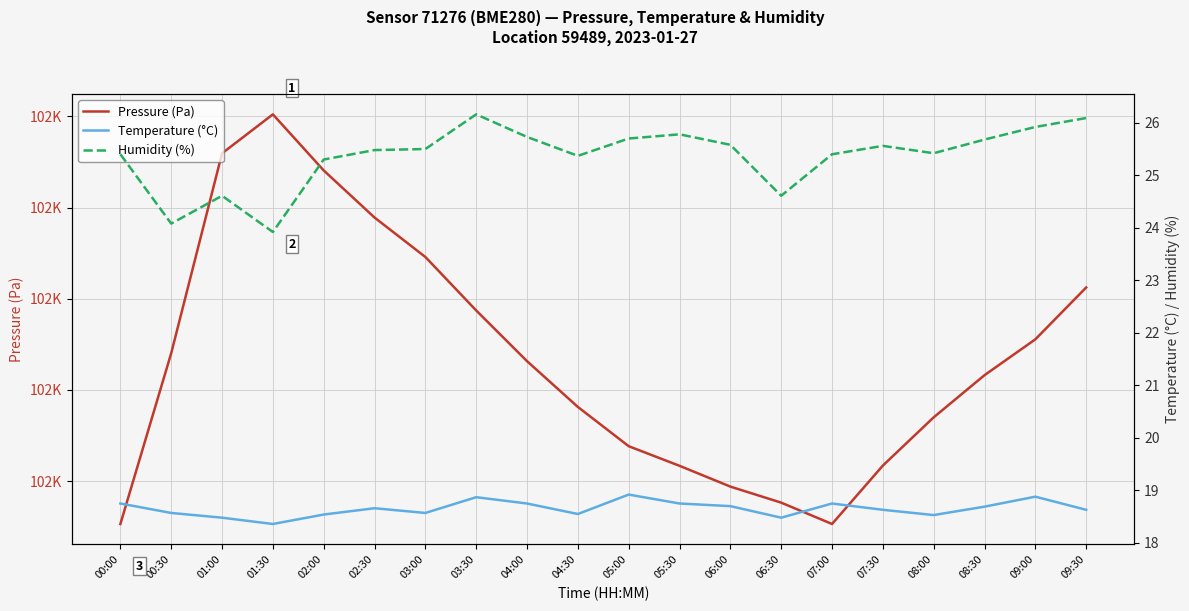

Which series has the largest range (max minus min)?

Pressure (Pa)